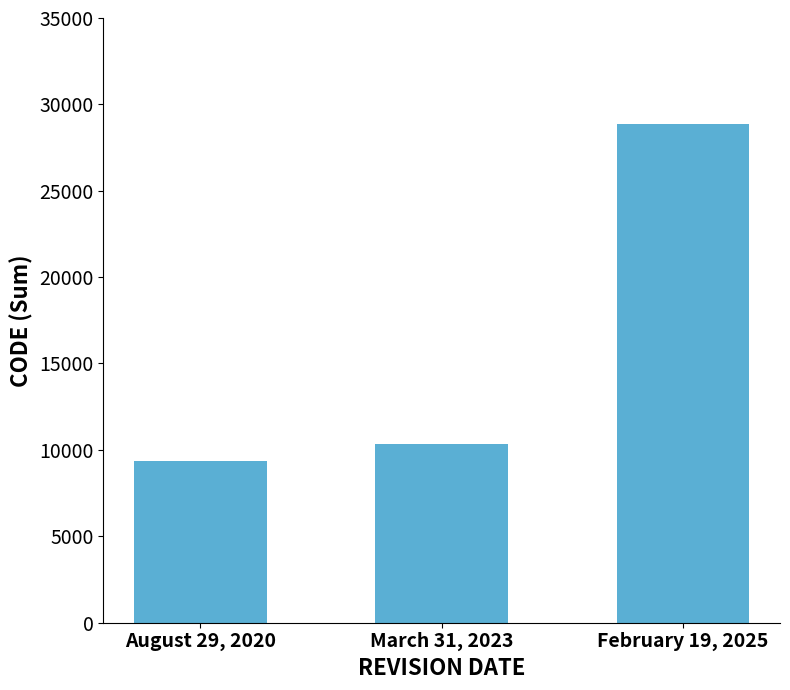

What is the sum of the values at February 19, 2025 and August 29, 2020?

38241